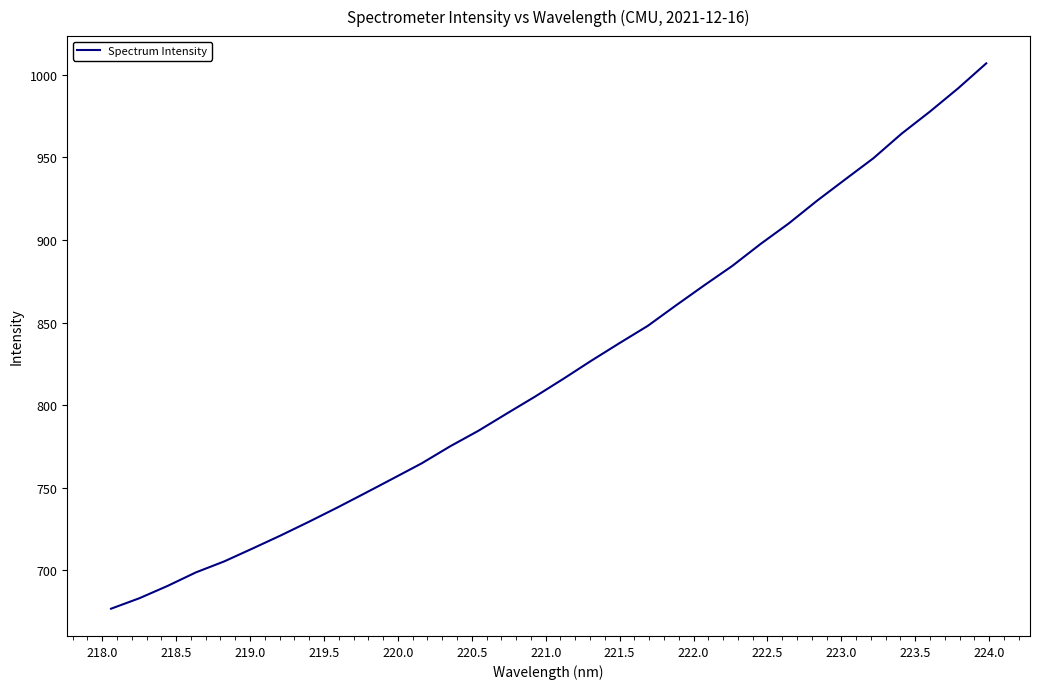

What is the maximum value shown in the chart?

1007.0